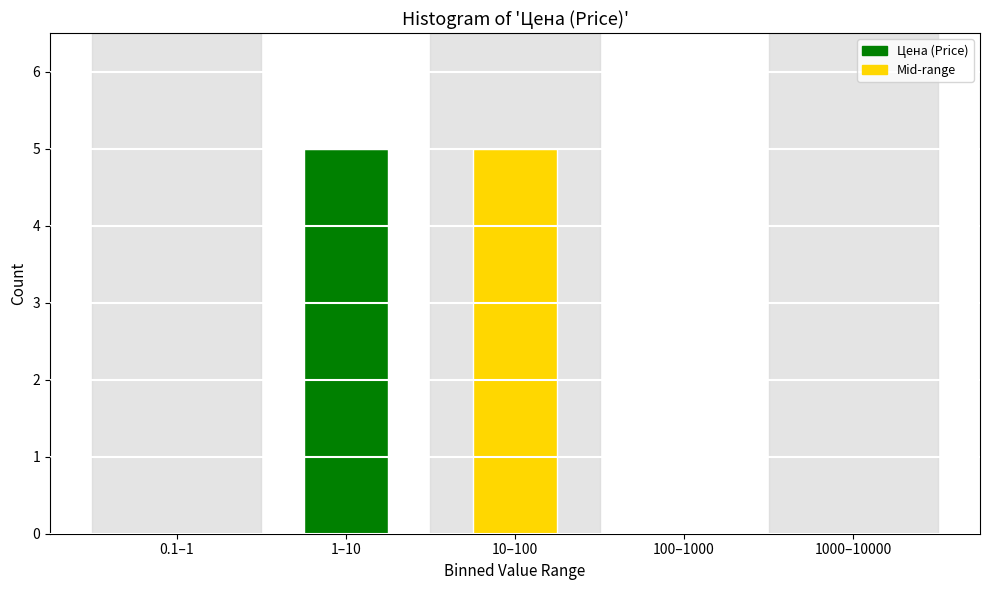

What is the sum of all values?

10